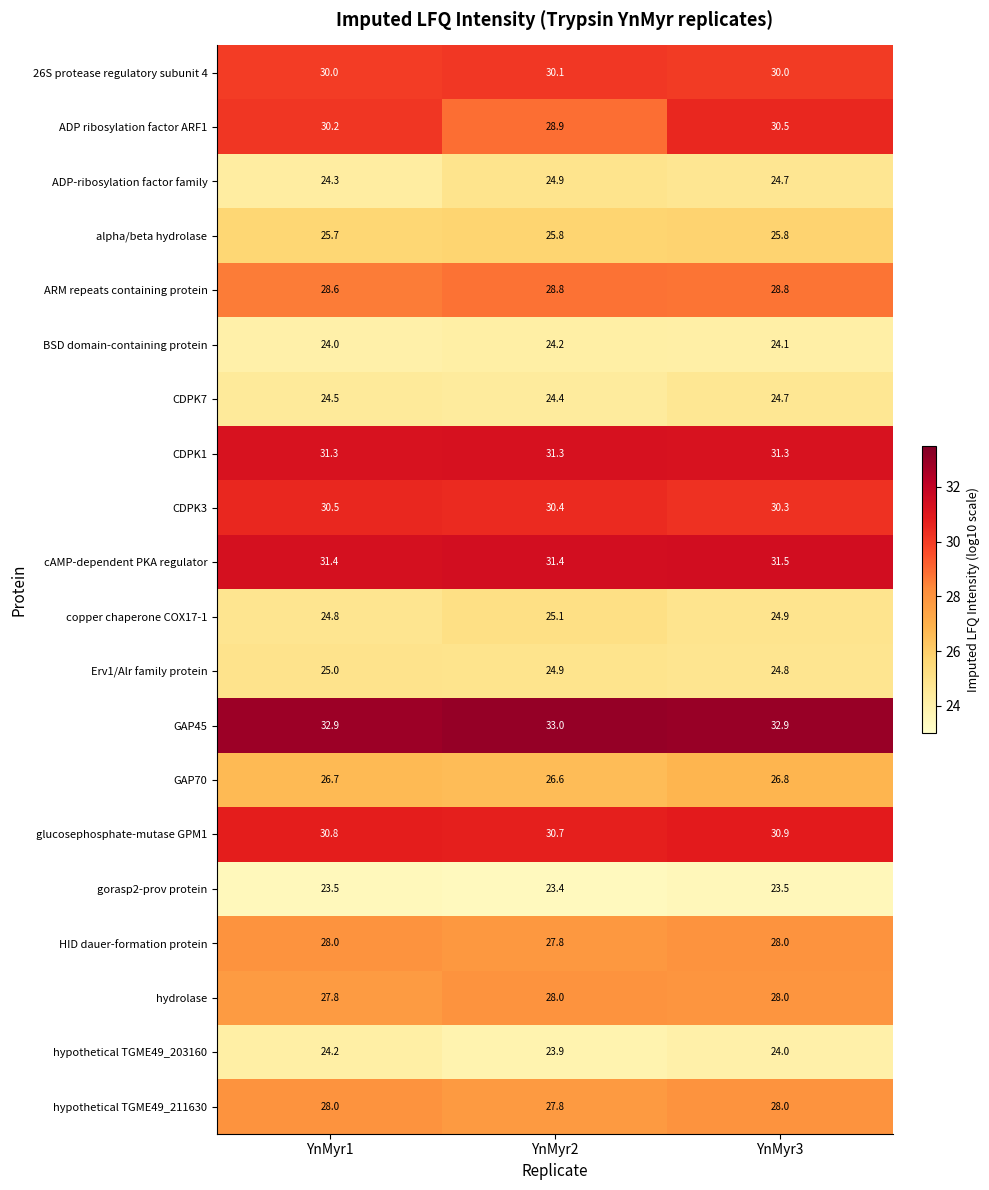

What is the sum of the Erv1/Alr family protein values at YnMyr2 and YnMyr3?

49.7